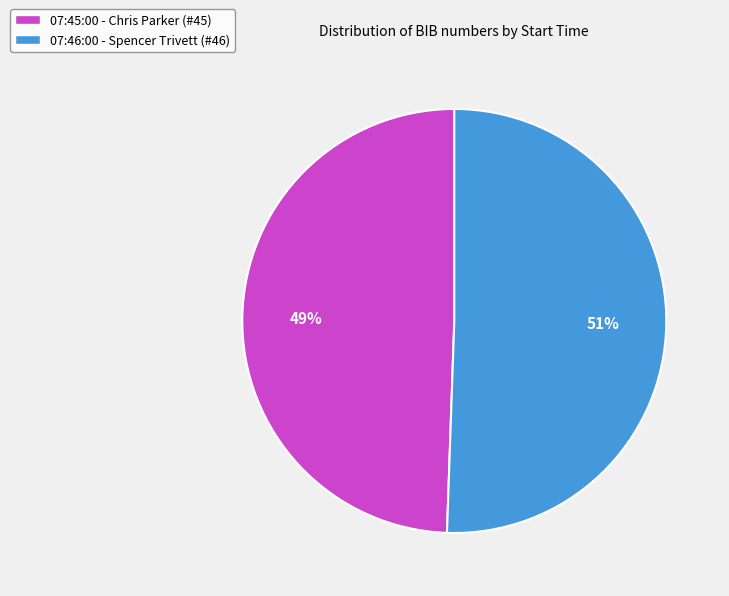

To the nearest percent, what portion does 07:45:00 - Chris Parker (#45) represent?

49%